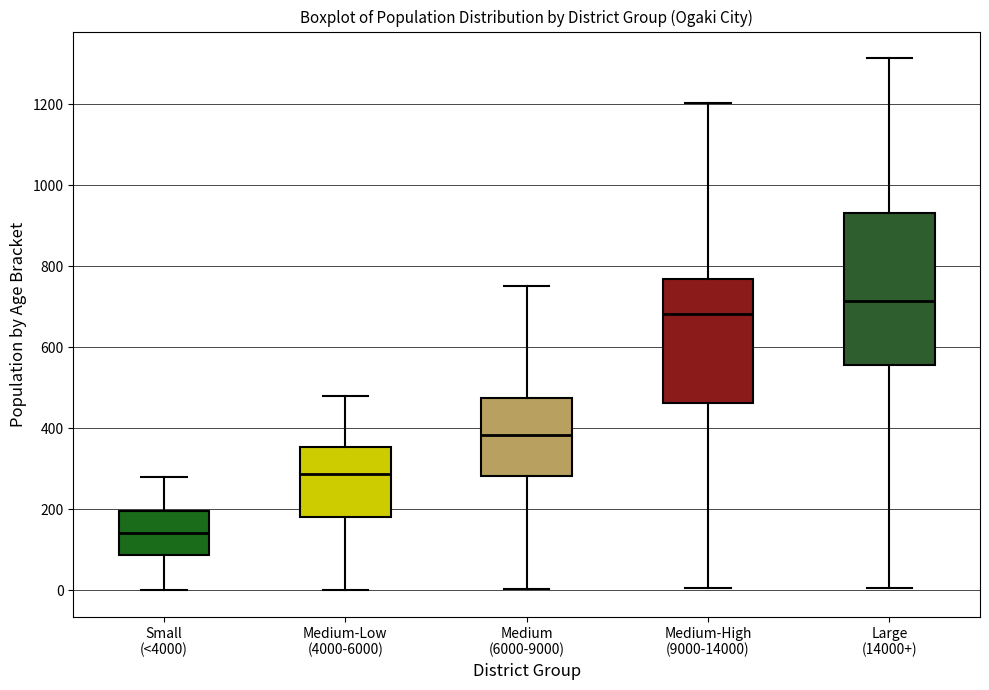

Comparing the boxes themselves (not the whiskers), which one is the tallest?

Large (14000+)